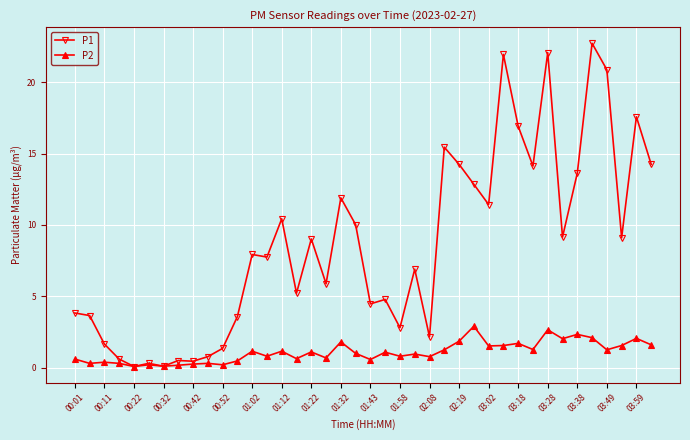

True or false: P2 has more than 1 interior local peaks.

True